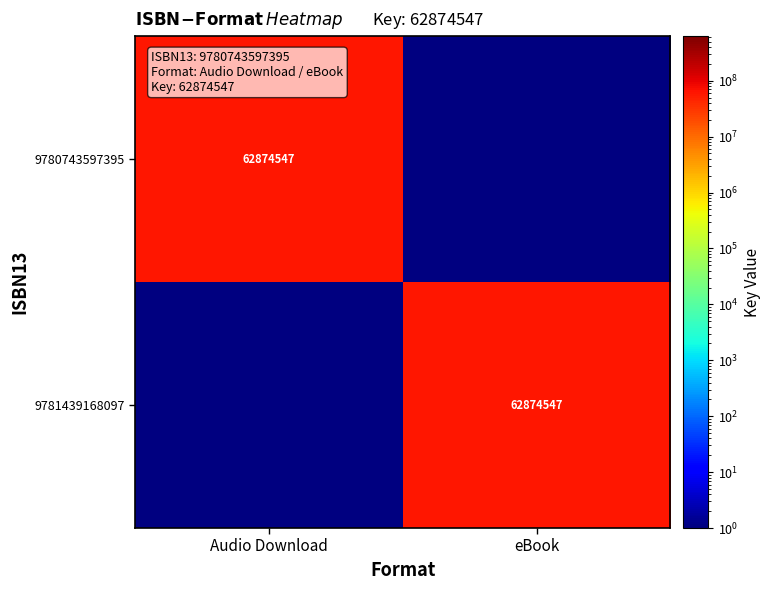

The 9781439168097 series shows 62874547 at eBook. True or false?

True